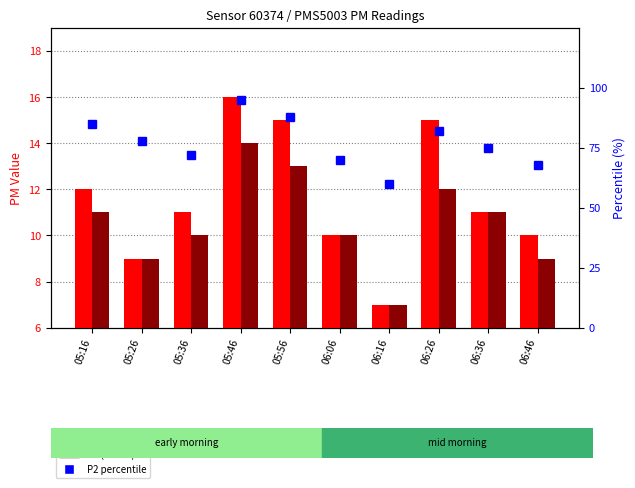

What position from the right is 05:56?

6